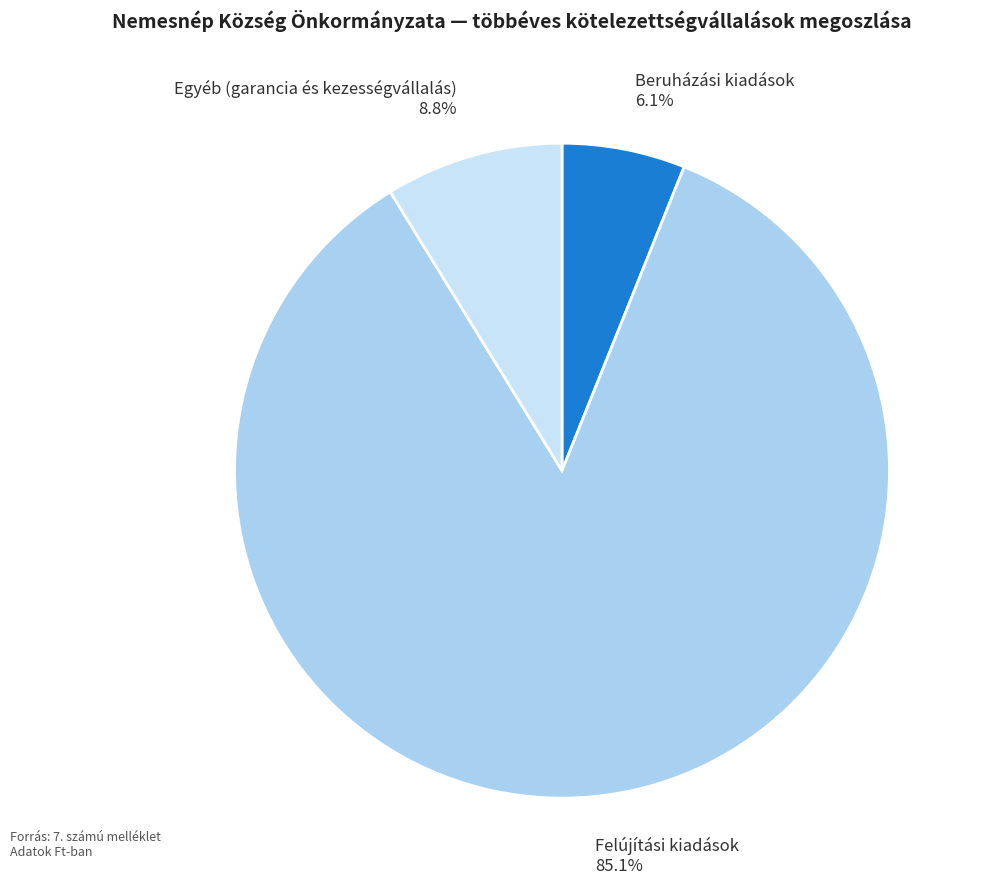

Does any single category account for the majority?

Yes